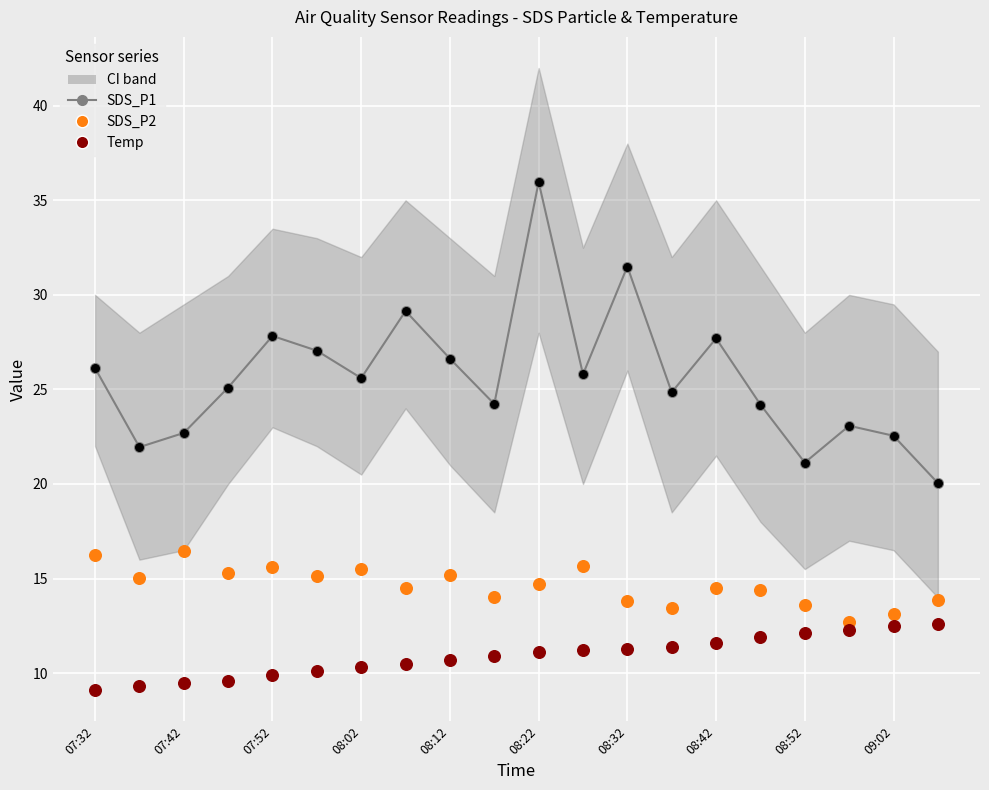

Which series has the largest Y range (max minus min)?

SDS_P1